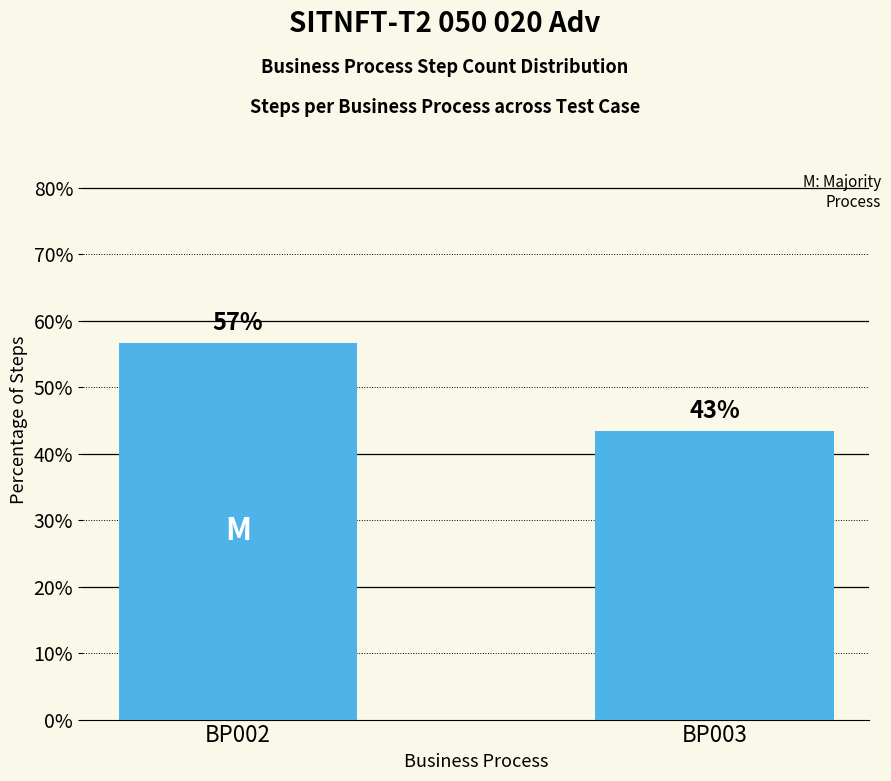

The chart shows a value of 43.3 at BP003. True or false?

True